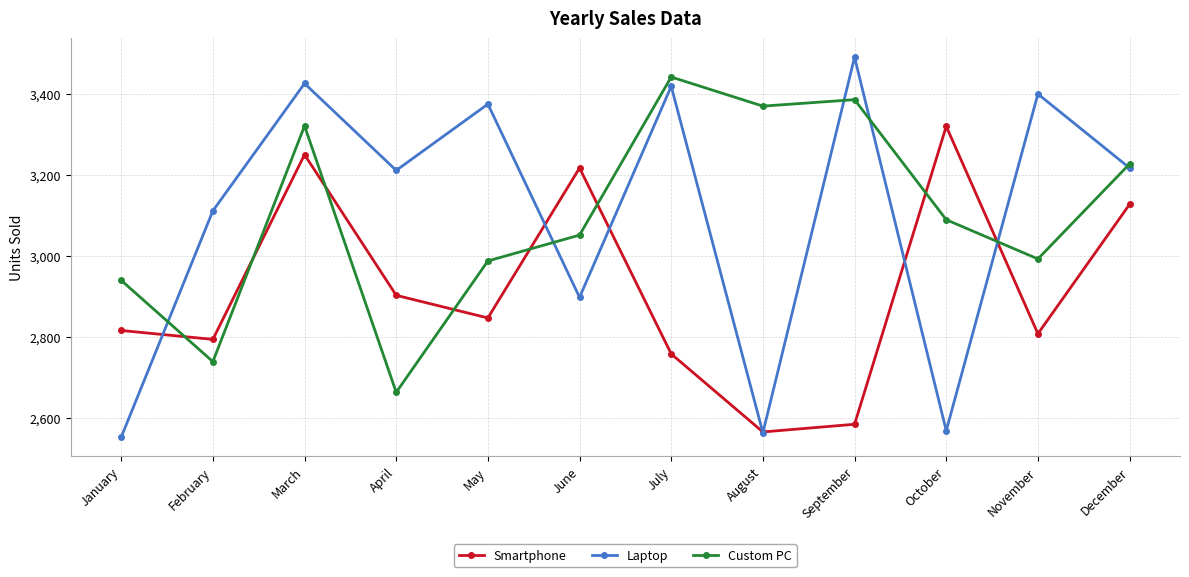

What is the spread (max minus min) of values at January?

388